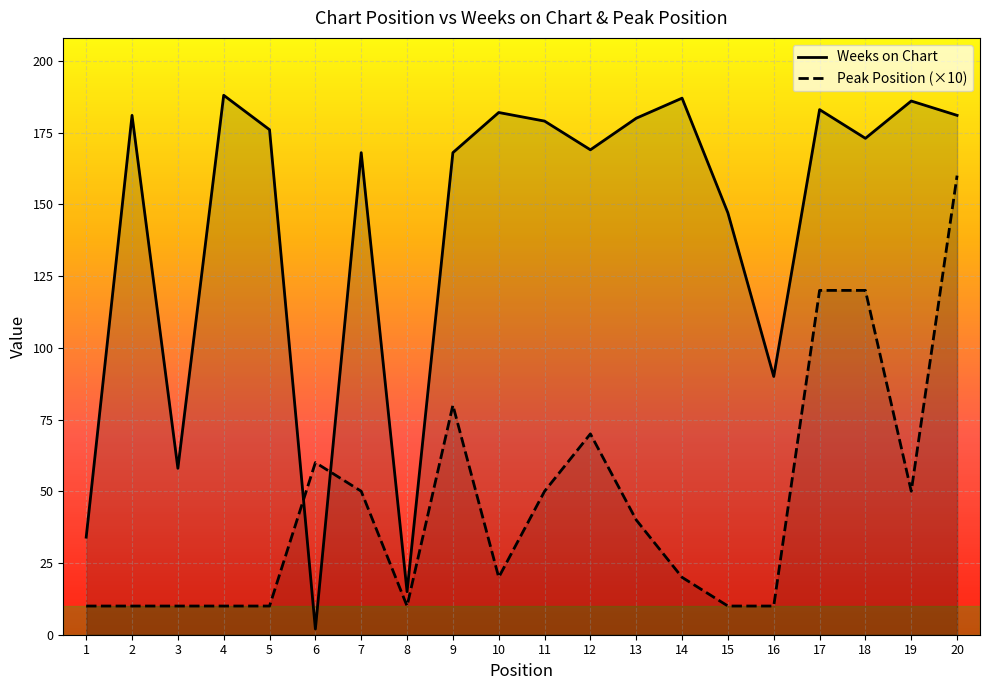

What is the value of the Peak Position (×10) point at the 3rd from the left?

10